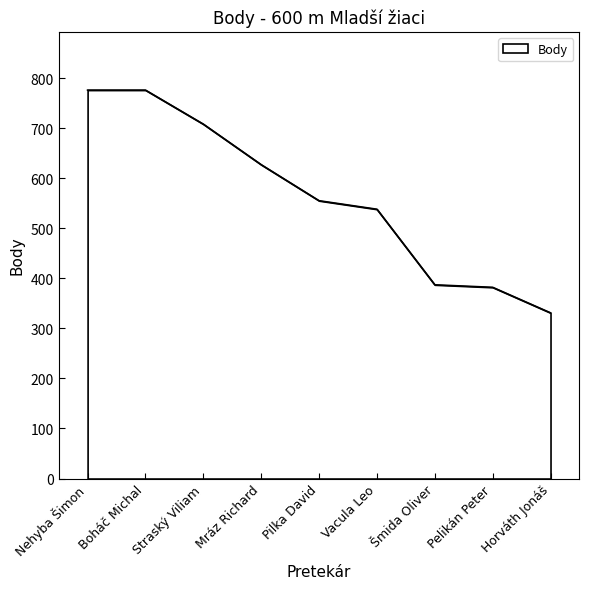

The value at Nehyba Šimon is 262. True or false?

False